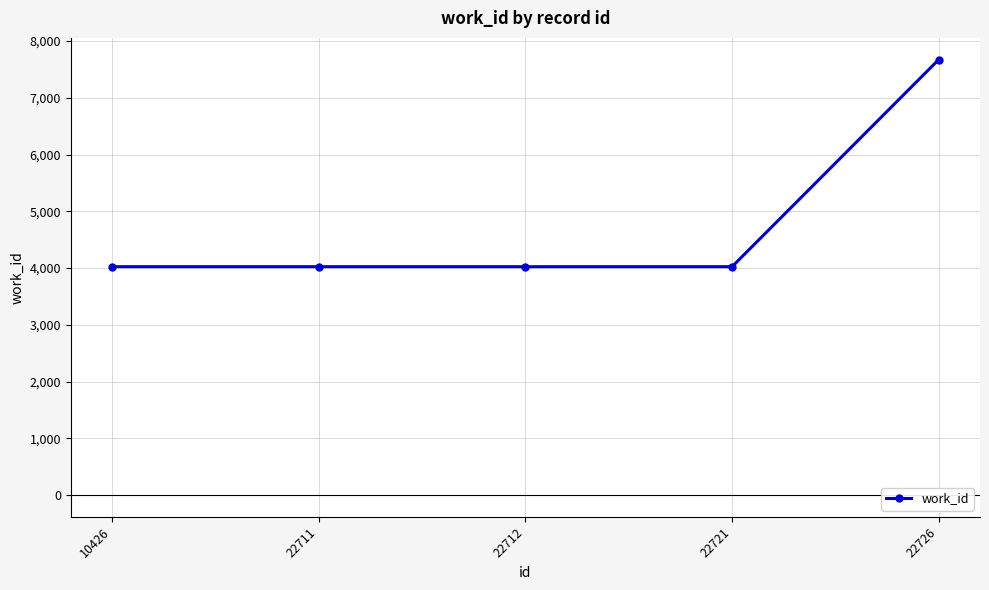

What is the approximate value at 22712?

4024